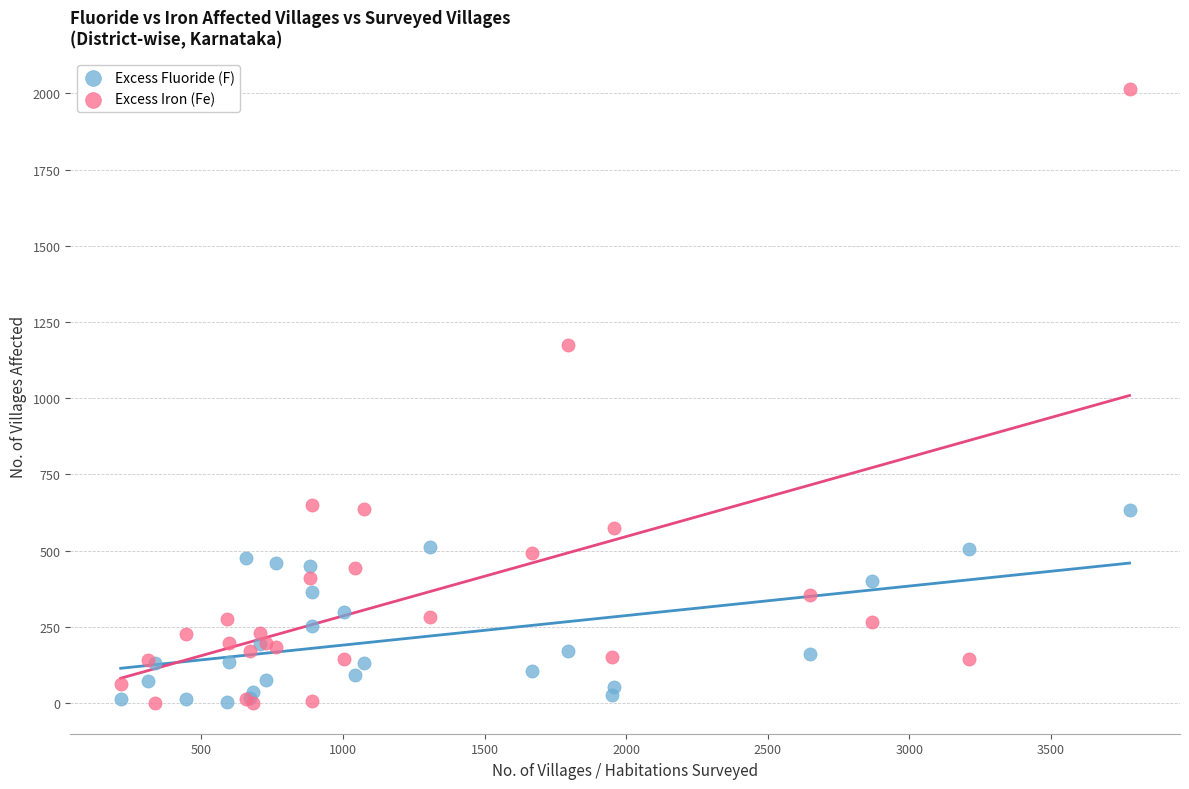

Which series has the largest Y range (max minus min)?

Excess Iron (Fe)